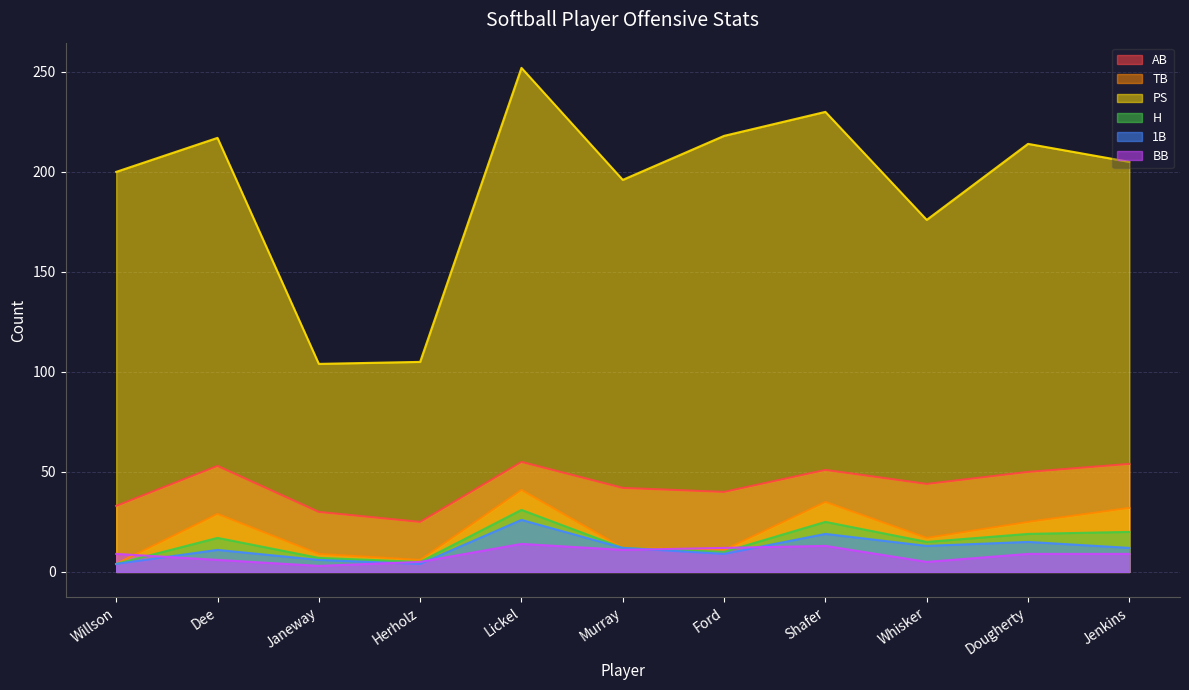

What is the sum of the TB values at Ford and Janeway?

20